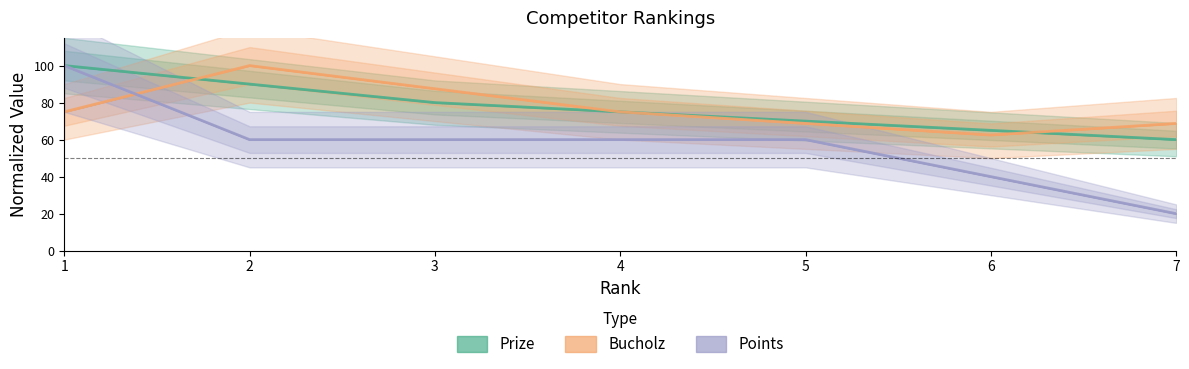

How many interior local peaks does the Bucholz series have?

1